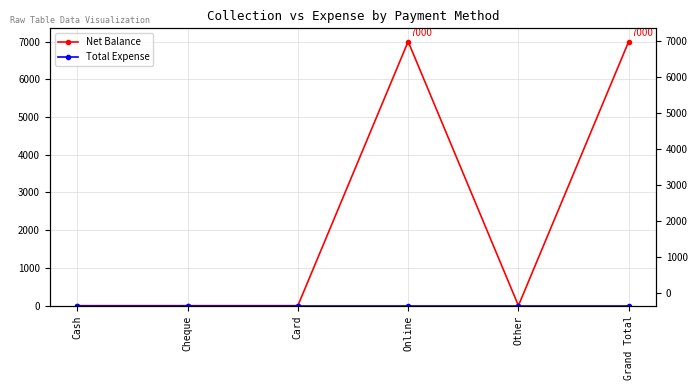

Reading left to right, what are all the values shown in this chart?

Net Balance: 0	0	0	7000	0	7000
Total Expense: 0	0	0	0	0	0